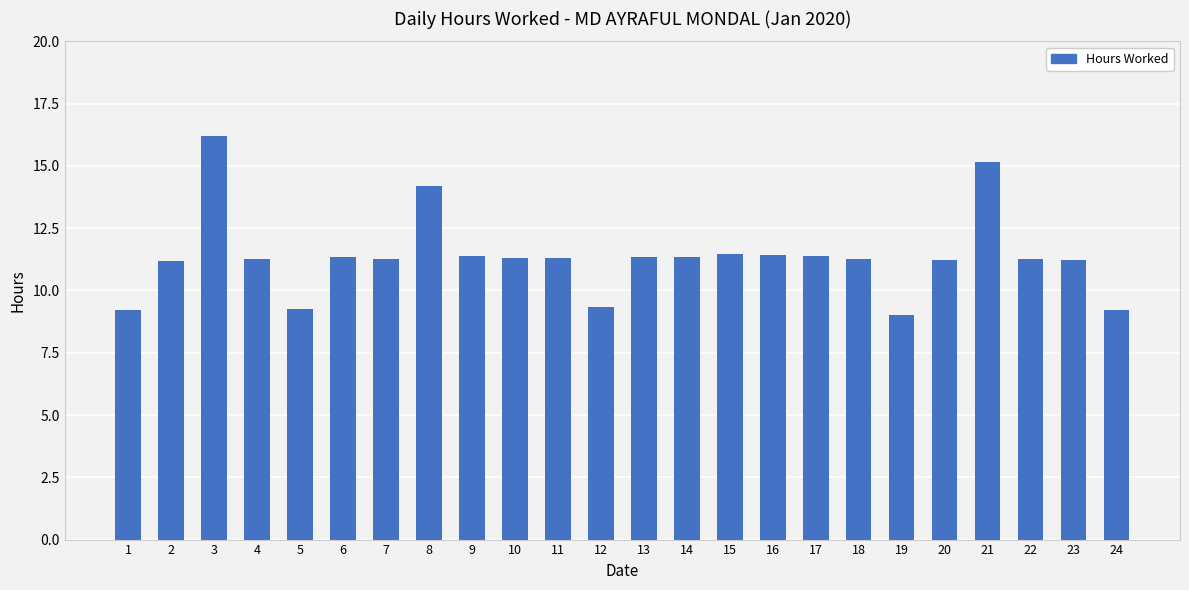

What is the change in value from 4 to 5?

-2.0